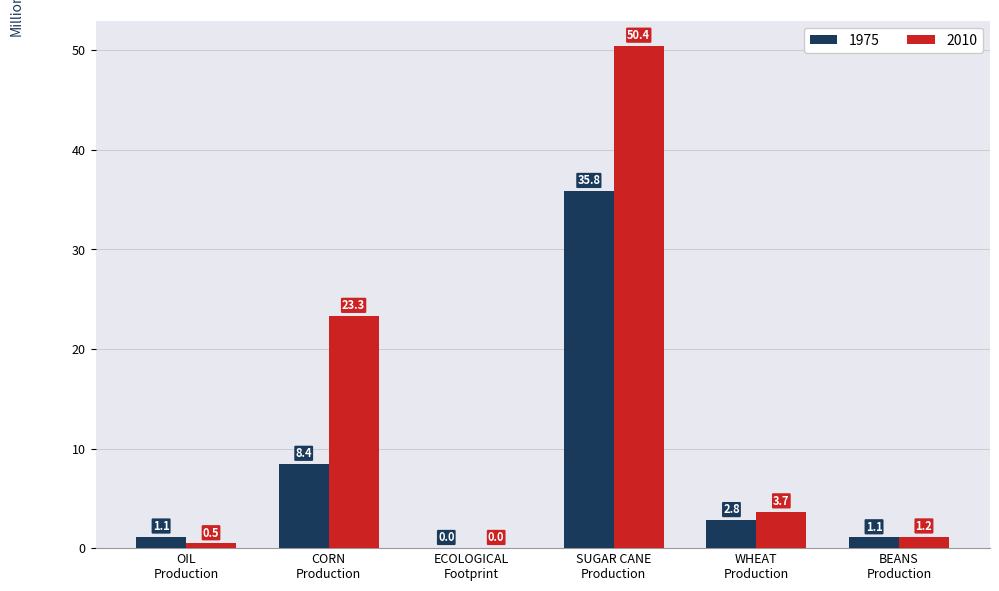

Is the value of 2010 at SUGAR CANE
Production greater than the value of 1975 at OIL
Production?

Yes